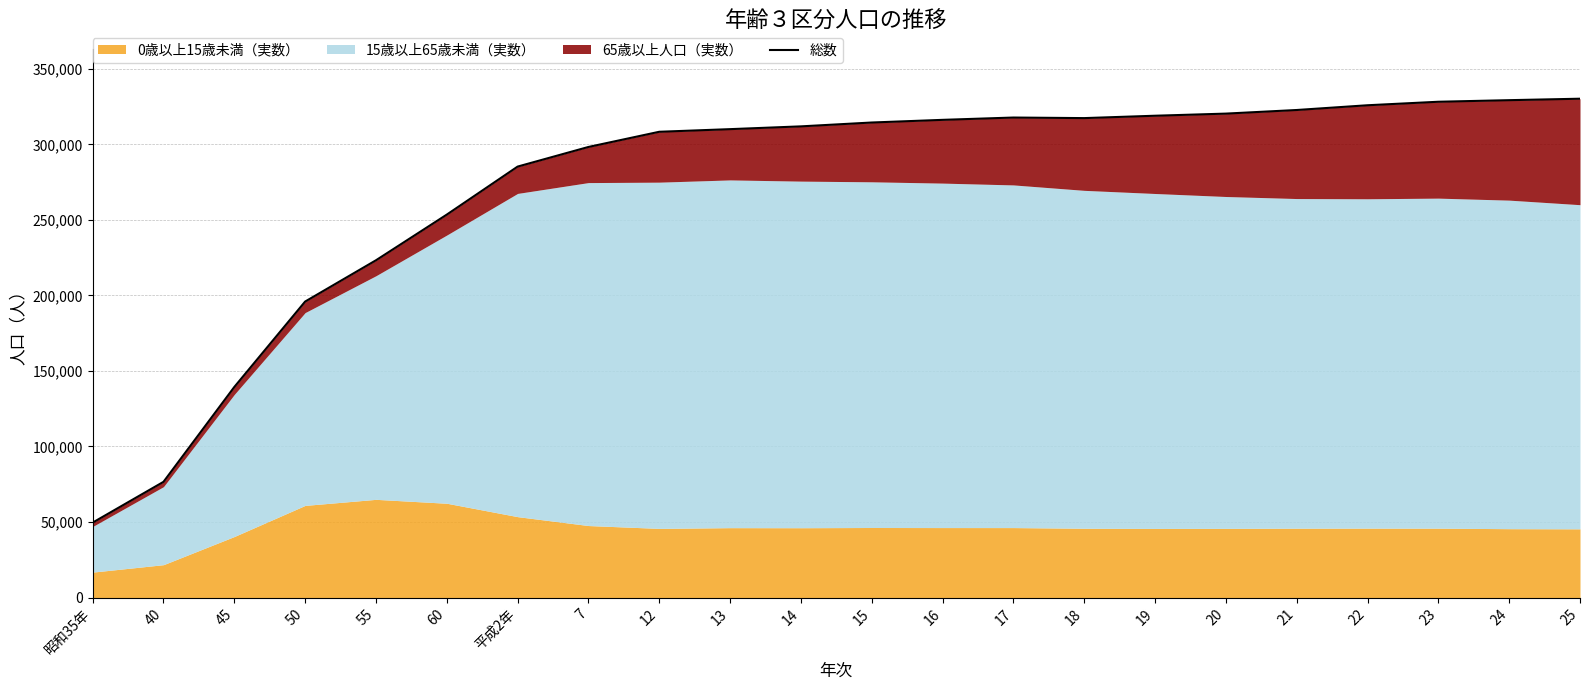

What is the greatest value displayed?

330194